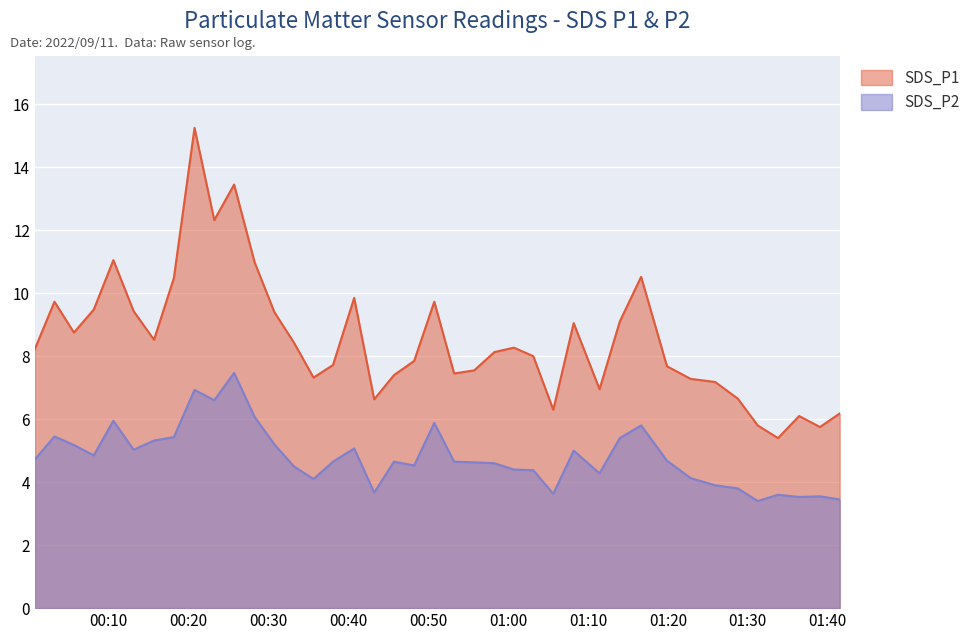

What is the average value of the SDS_P2 series?

4.8